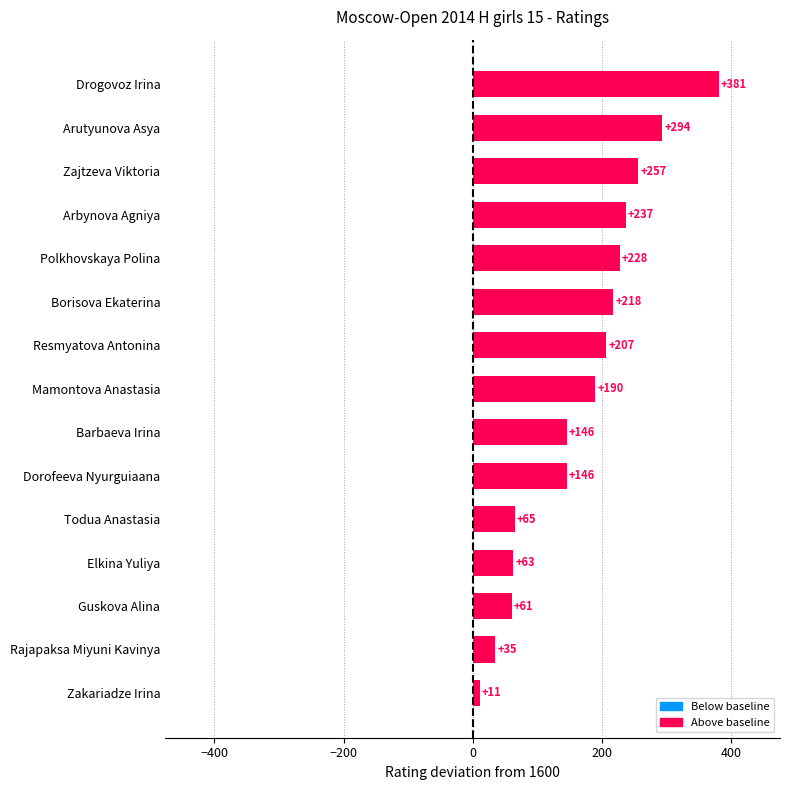

How many data points are less than 190?

7